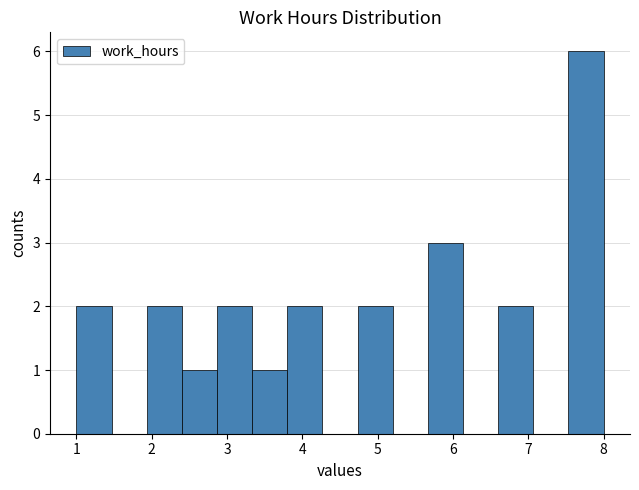

How tall is the bar that spans 3.8 to 4.3 on the x-axis? Neither the bar edges nor the heights are printed on the chart, so give them approximately, as read against the axes.

2